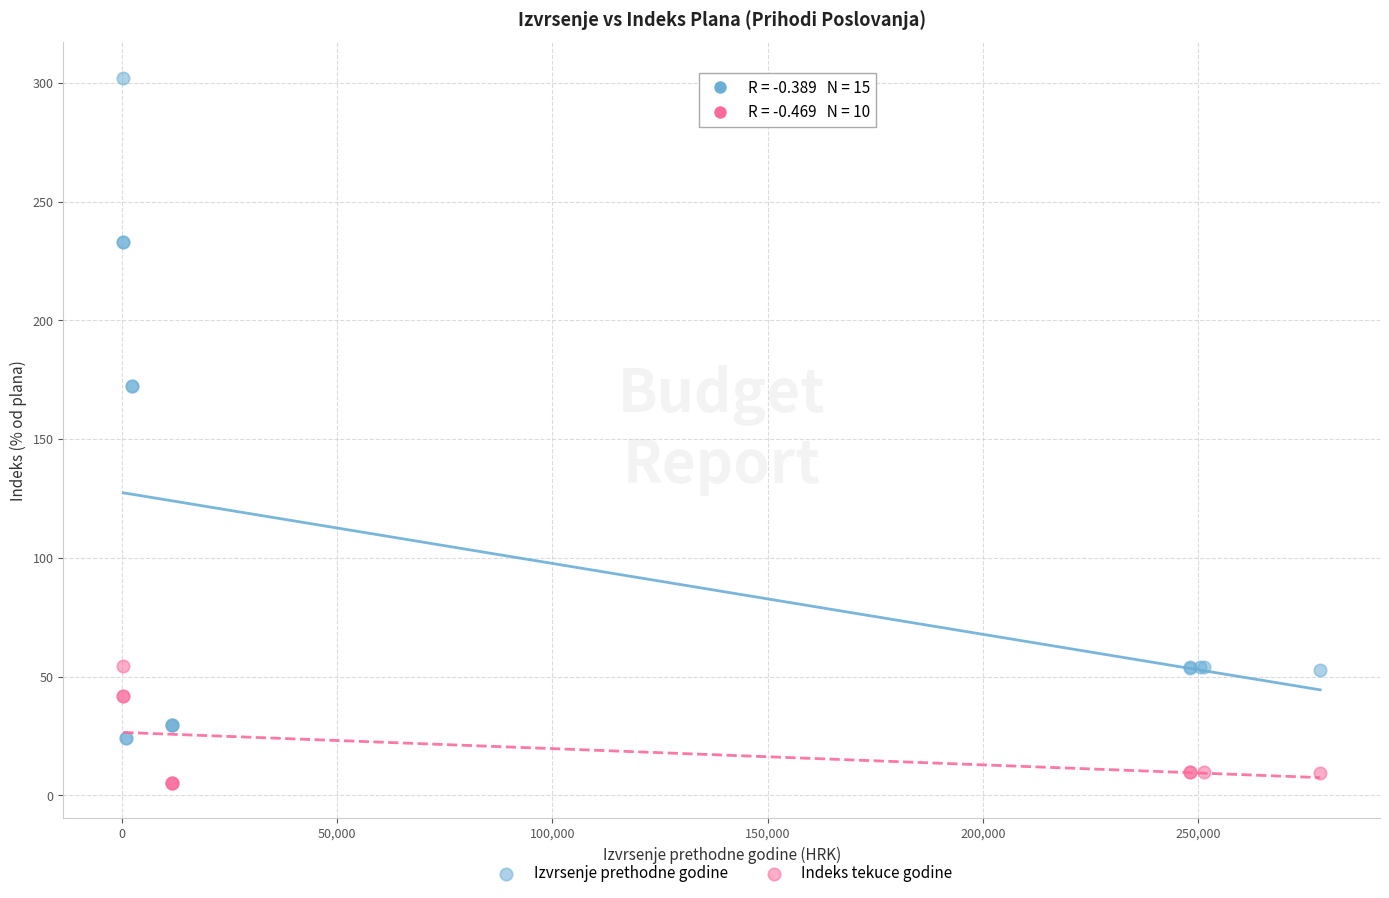

Which series contains the lowest Y value?

Indeks tekuce godine